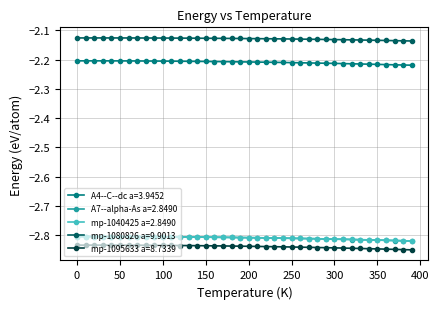

Which series has the largest total across all categories?

mp-1080826 a=9.9013